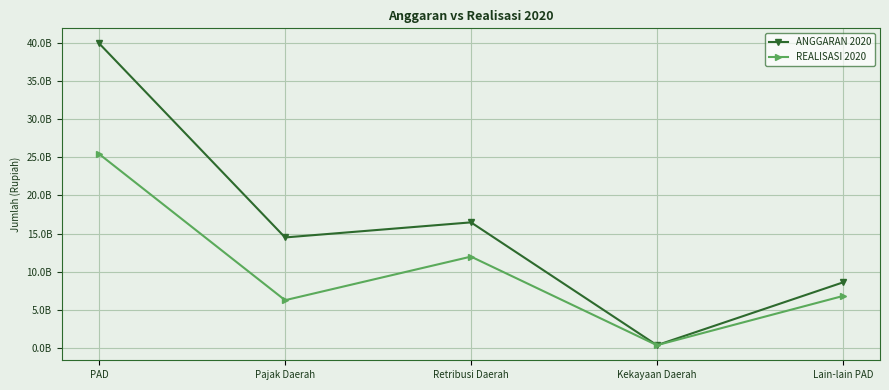

The ANGGARAN 2020 series shows 9861869371.3 at PAD. True or false?

False